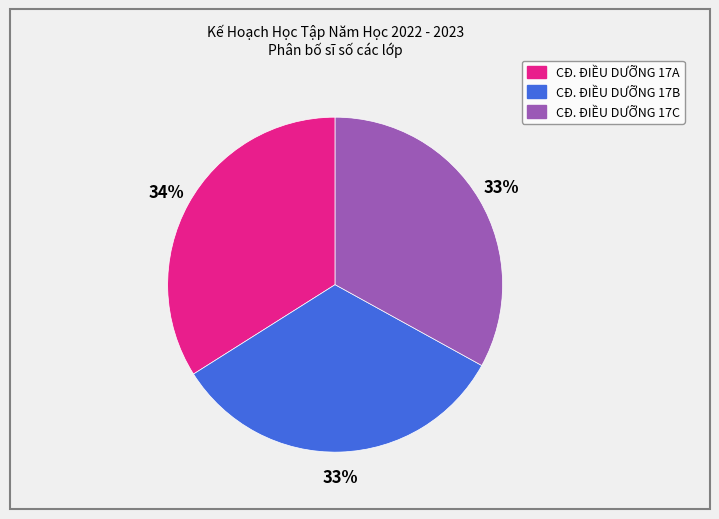

How many segments does this pie chart have?

3